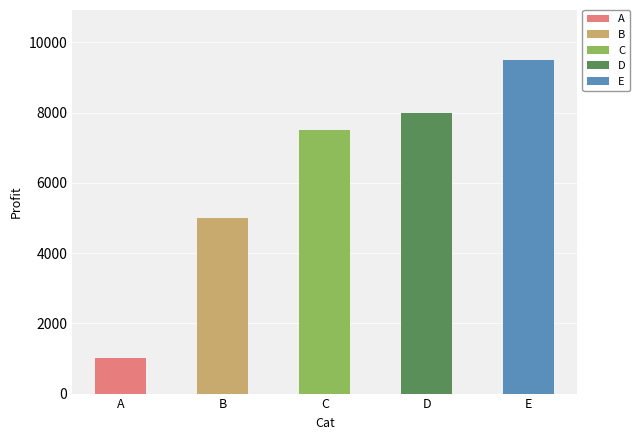

Where does the data first go above 7500?

D